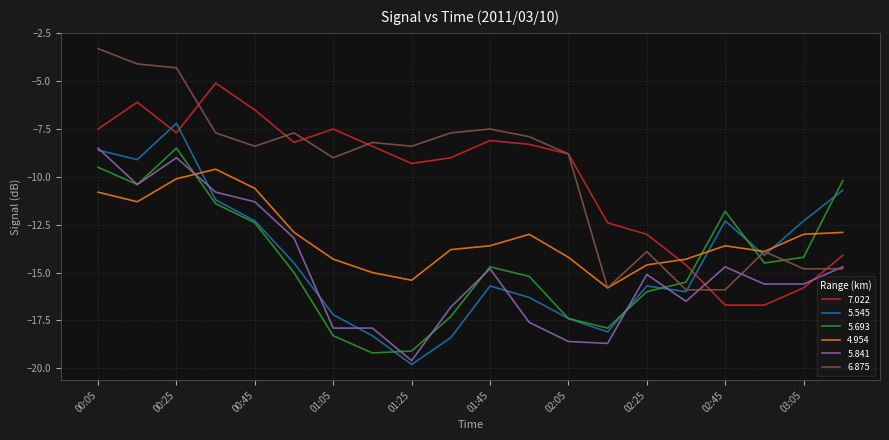

True or false: 4.954 and 7.022 intersect in this chart.

True